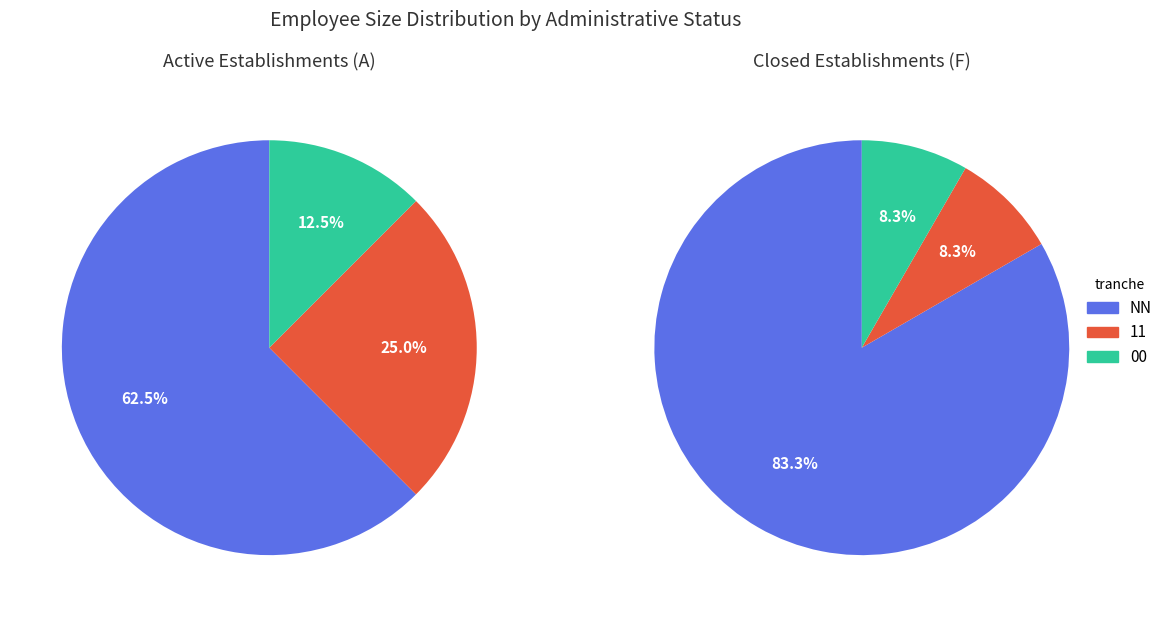

How many slices are in this pie chart?

6